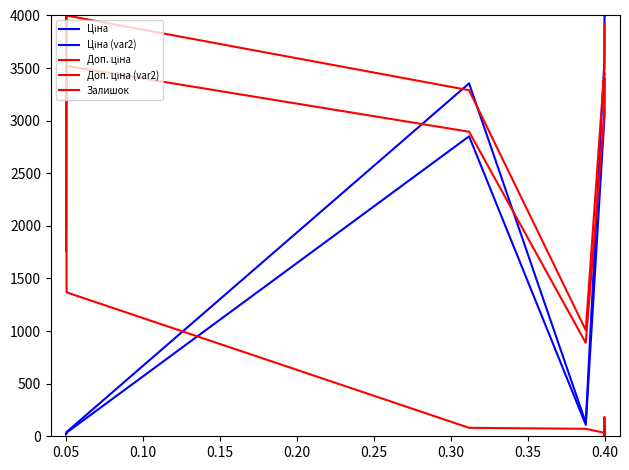

How many lines are shown in the chart?

5